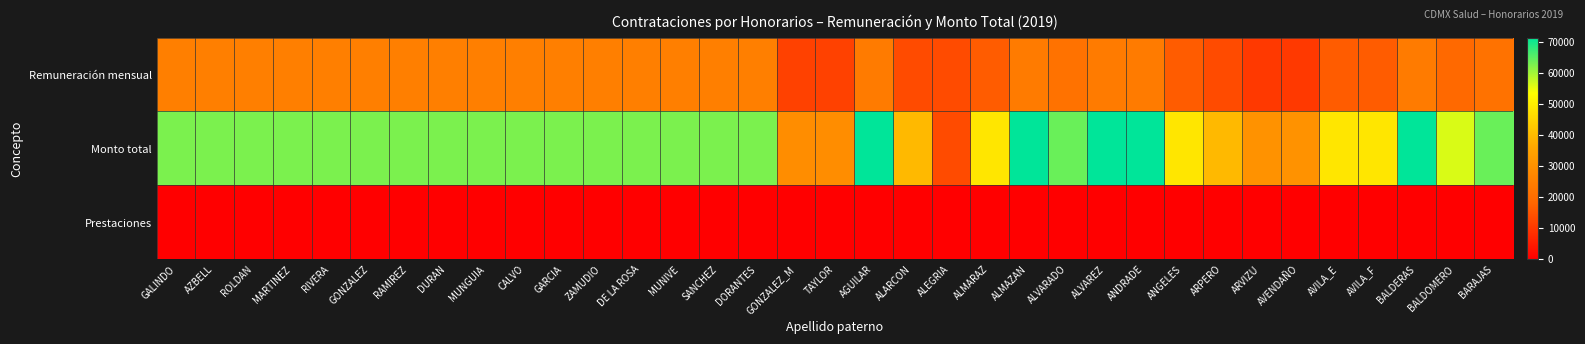

At how many categories does at least one series exceed 60062?

23